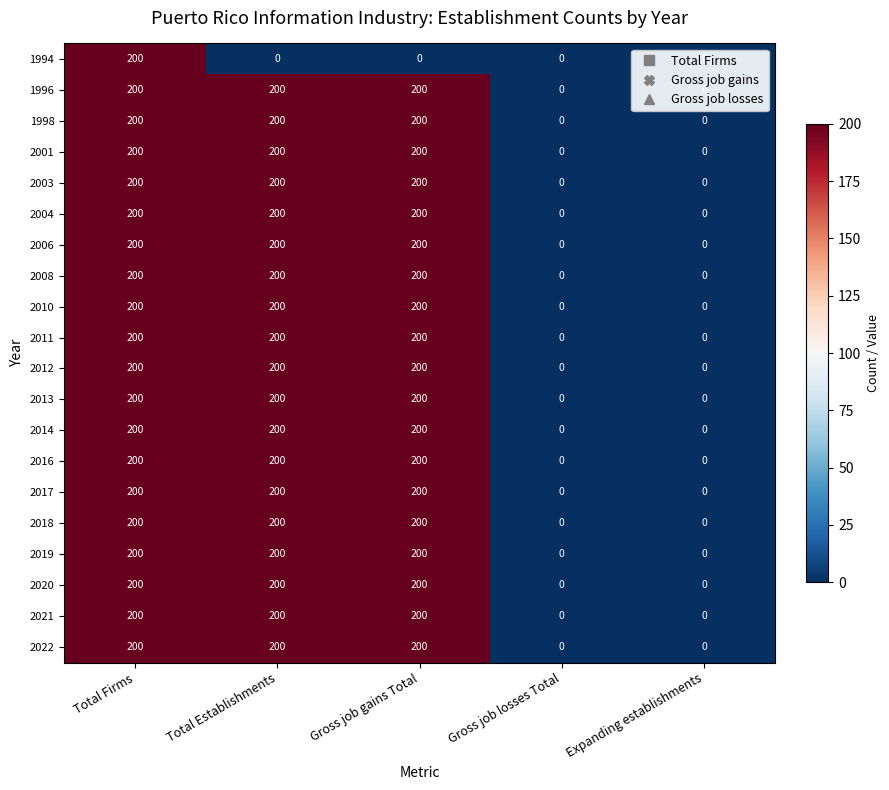

What is the difference between the highest and lowest values at Gross job gains Total?

200